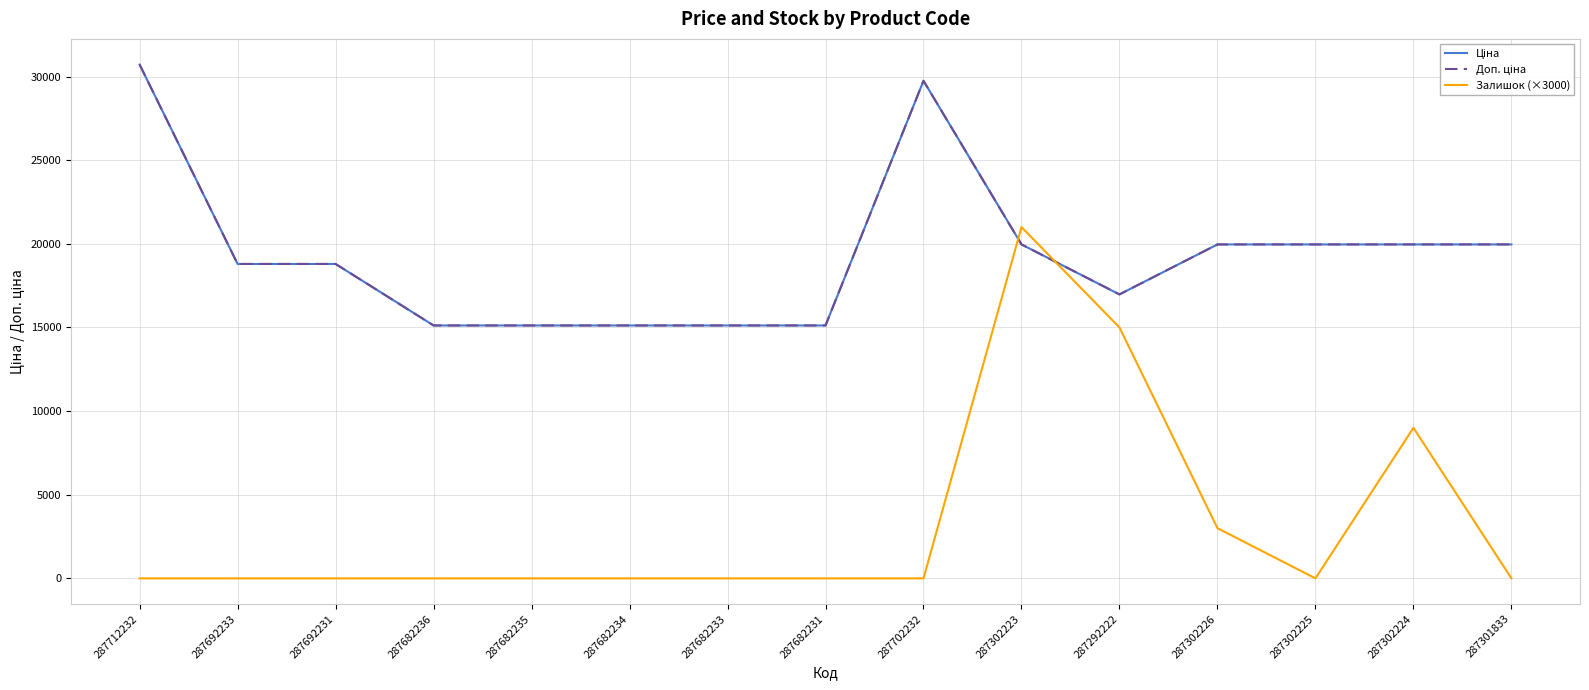

Does the chart have visible grid lines?

Yes